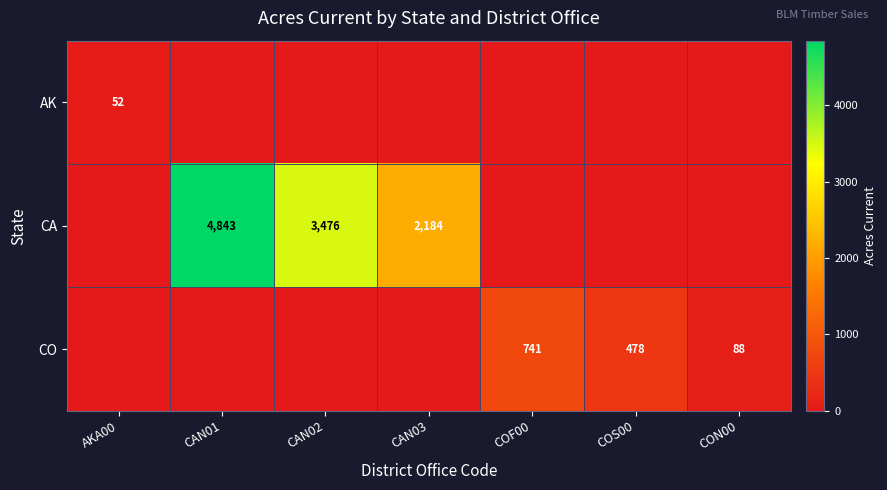

True or false: CA has a value of 4843 at CAN01.

True